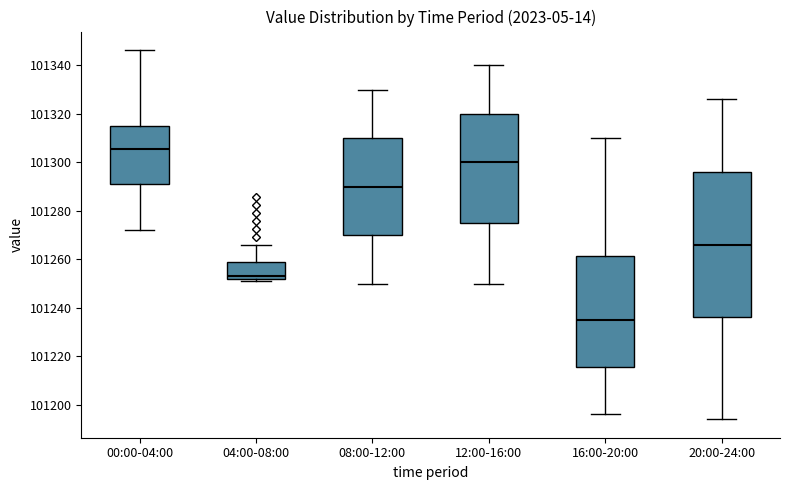

Comparing the boxes themselves (not the whiskers), which one is the tallest?

20:00-24:00